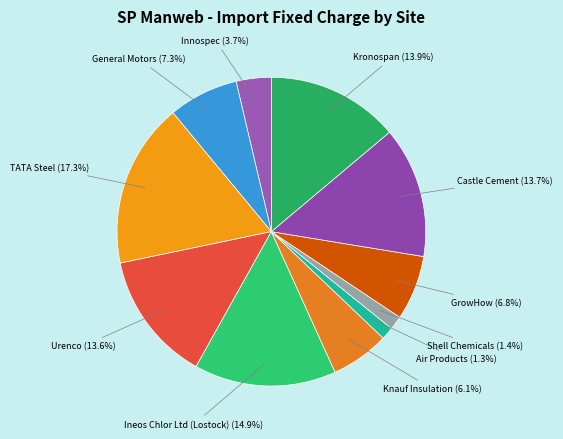

What percentage is NOT represented by Knauf Insulation?

93.9%